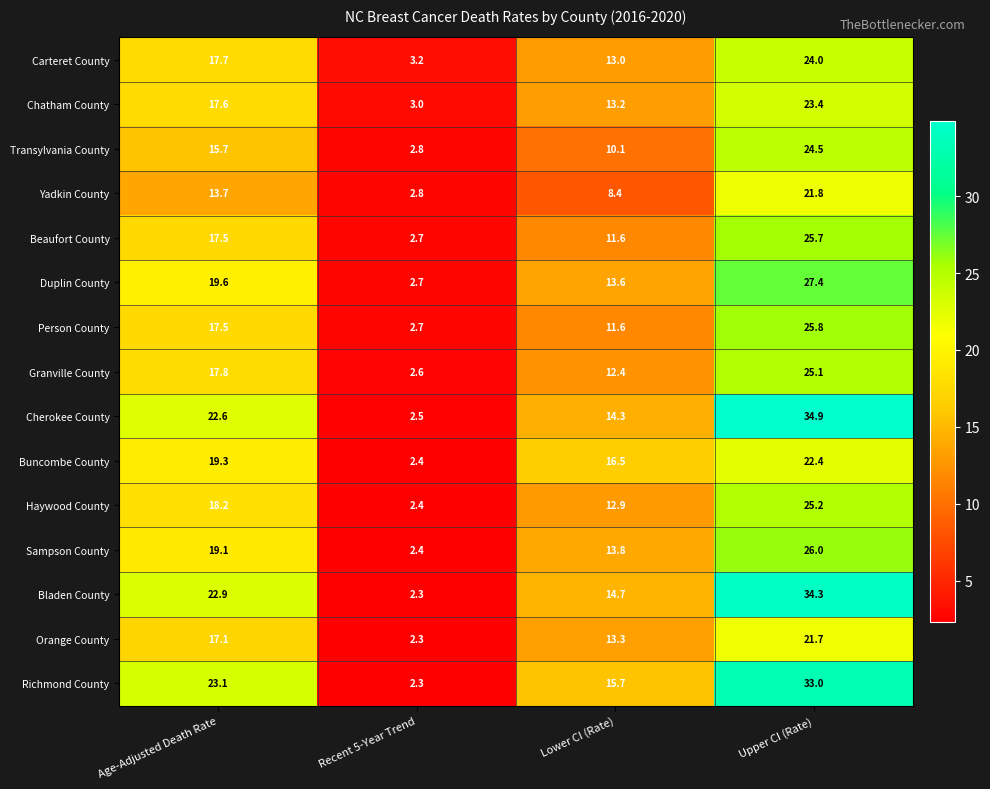

At how many categories does at least one series exceed 28?

1